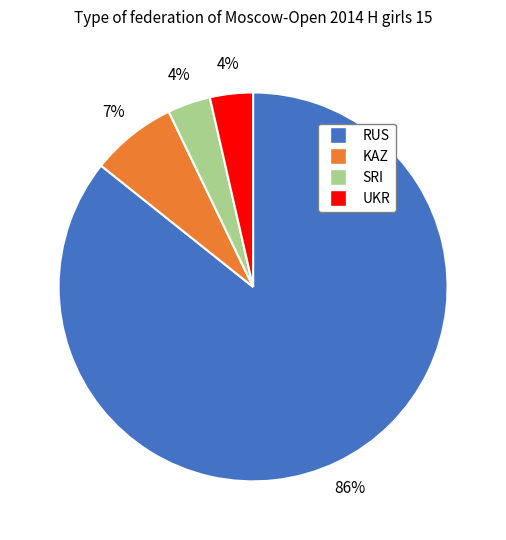

To the nearest percent, what percentage of the pie is KAZ?

7%